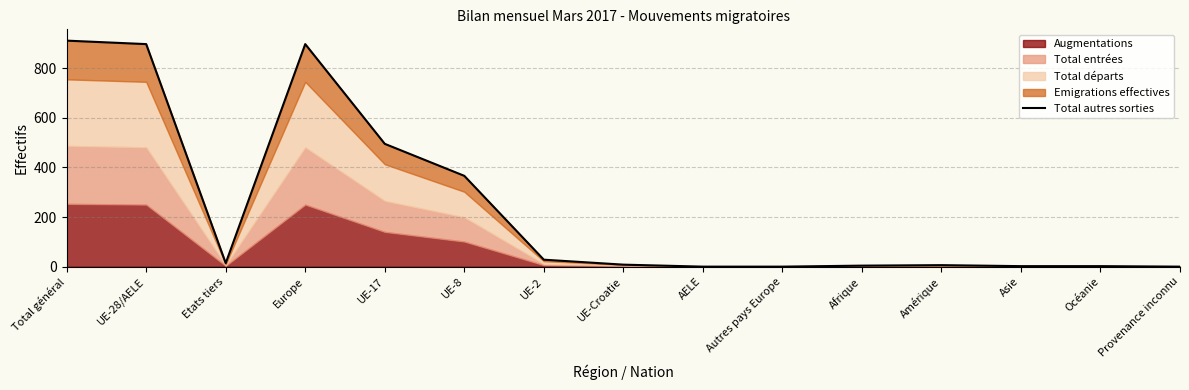

What is the label of the 9th point from the left?

AELE